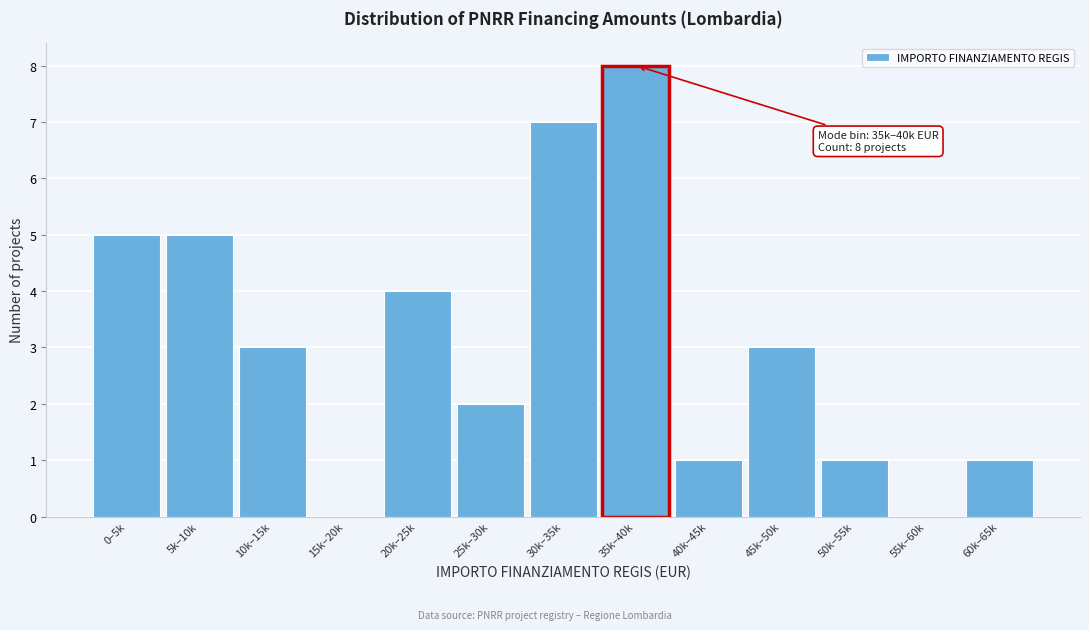

Reading left to right, what are all the values shown in this chart?

0–5k=5	5k–10k=5	10k–15k=3	15k–20k=0	20k–25k=4	25k–30k=2	30k–35k=7	35k–40k=8	40k–45k=1	45k–50k=3	50k–55k=1	55k–60k=0	60k–65k=1